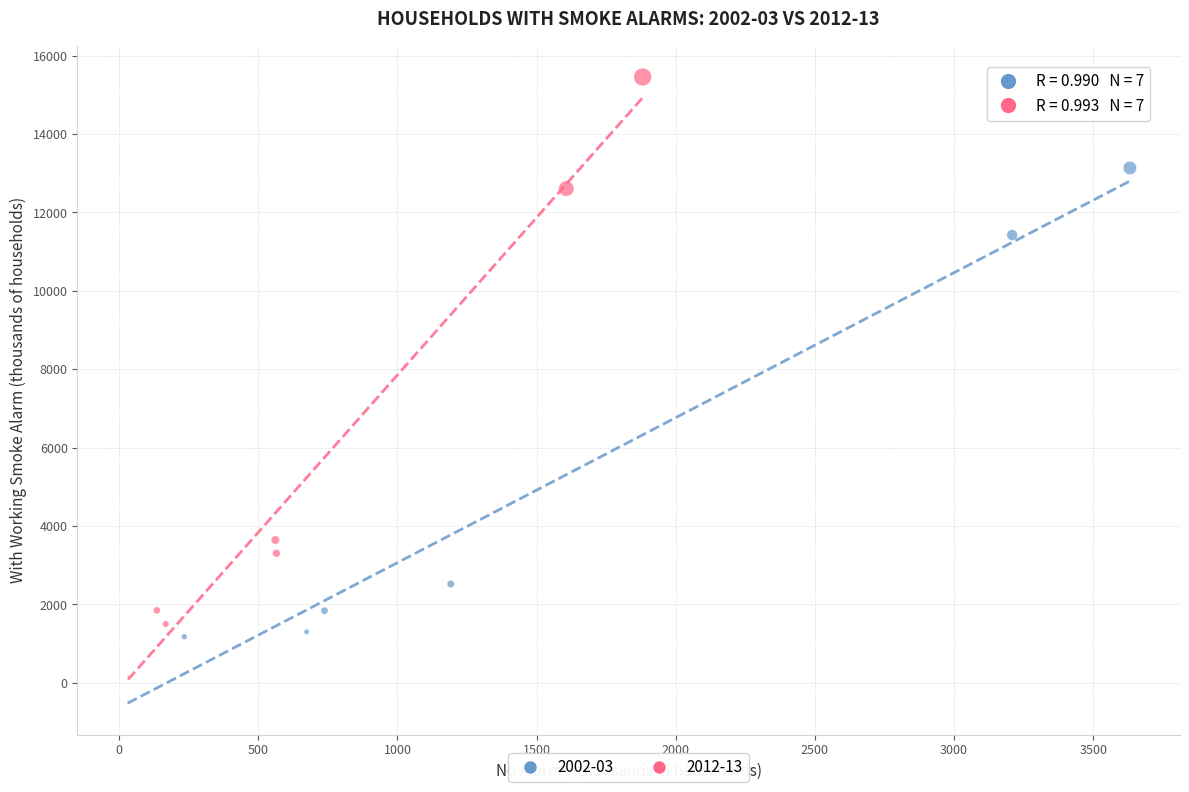

Which series reaches the maximum Y coordinate?

2012-13